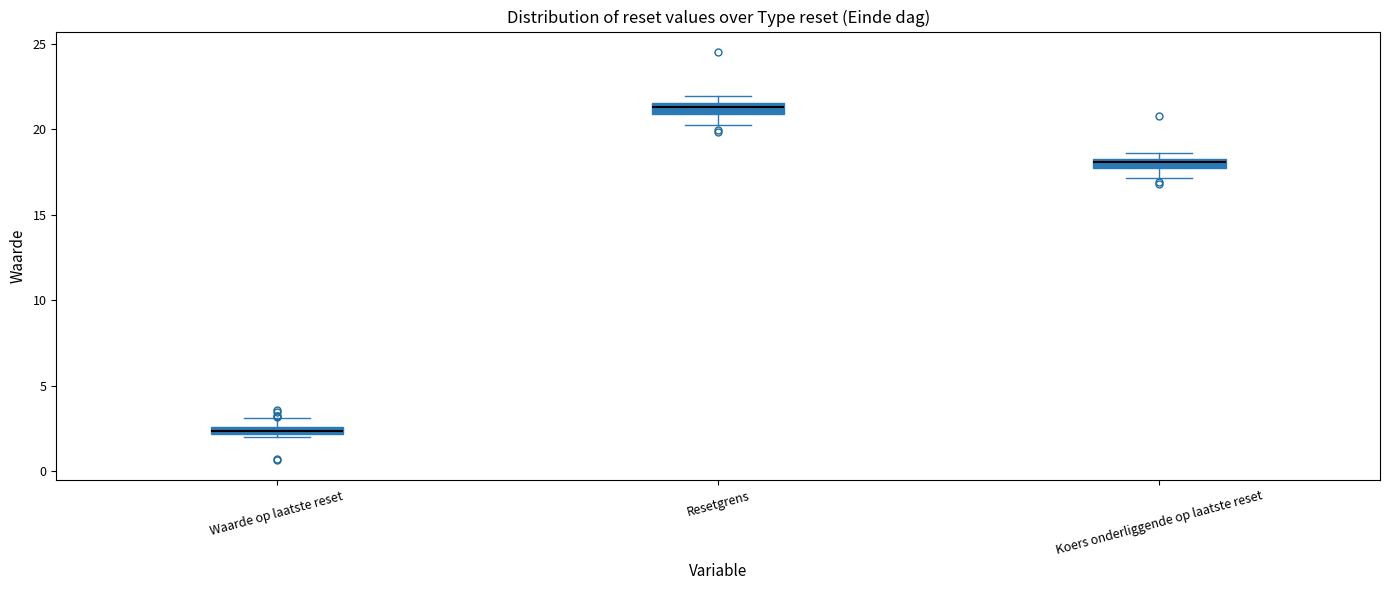

Where is the upper edge of the box for Waarde op laatste reset on the y-axis? The values are not printed on the chart, so give them approximately, as read against the axis.

2.5